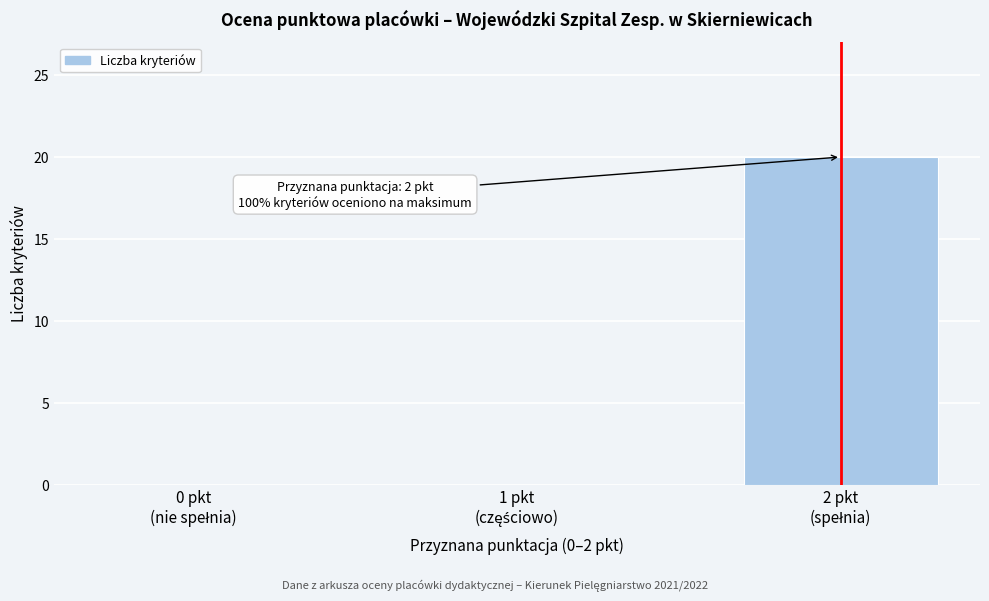

What is the sum of all values?

20